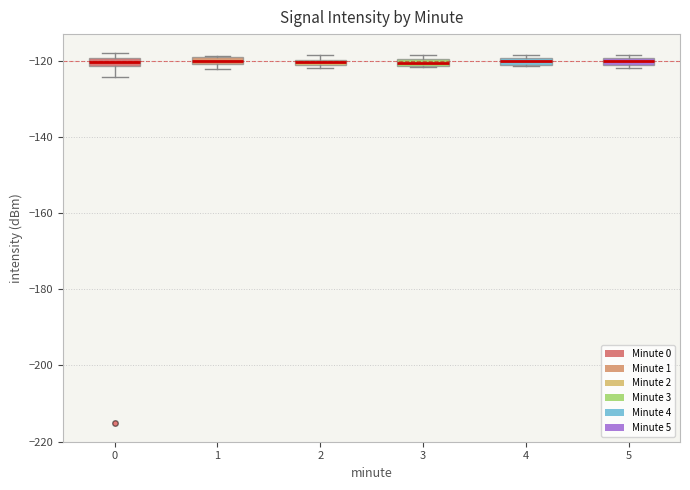

Where is the lower edge of the box at x = 1 on the y-axis? The values are not printed on the chart, so give them approximately, as read against the axis.

-120